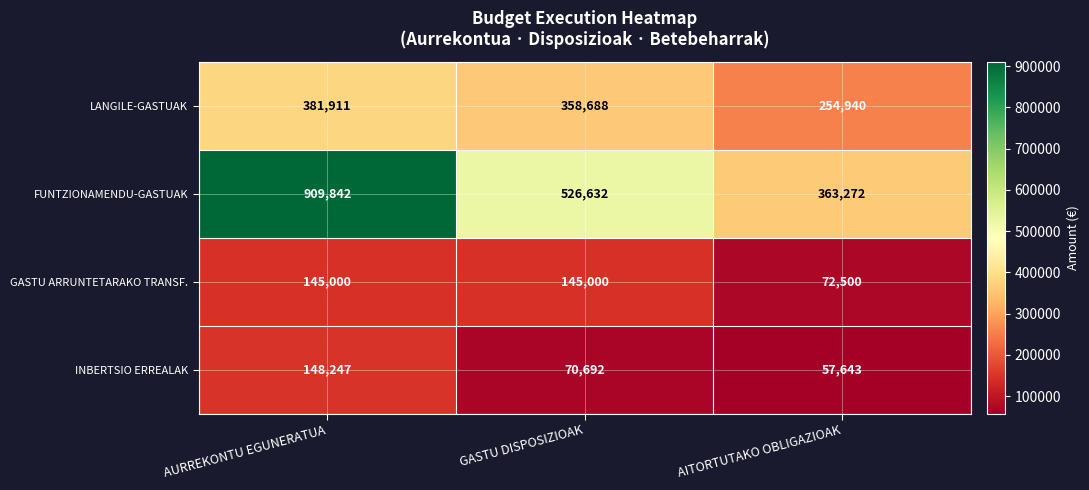

What is the sum of the LANGILE-GASTUAK values at AURREKONTU EGUNERATUA and GASTU DISPOSIZIOAK?

740599